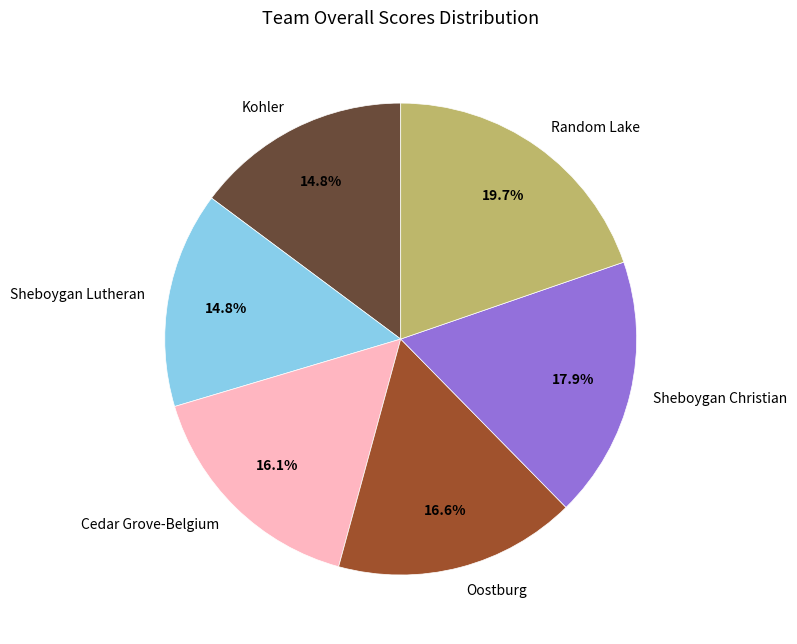

Is Sheboygan Christian the majority of the pie?

No